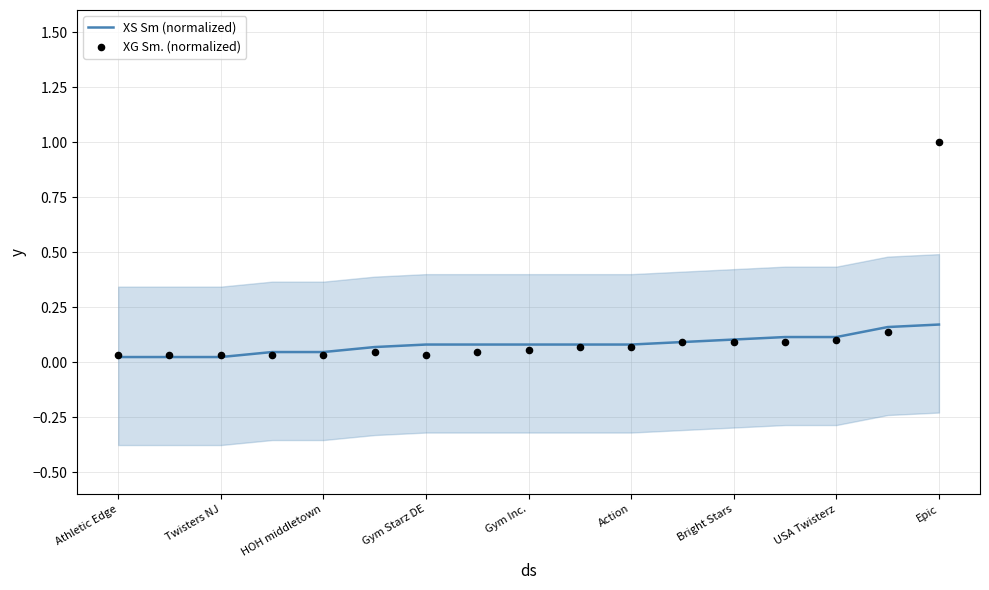

At how many categories does at least one series exceed 0?

17